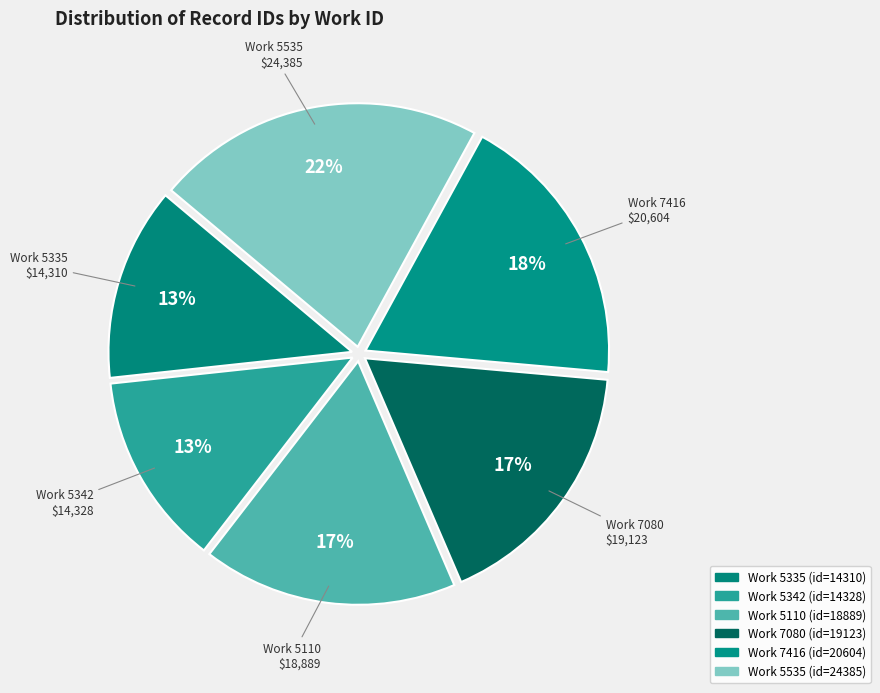

Count the number of slices in the pie.

6